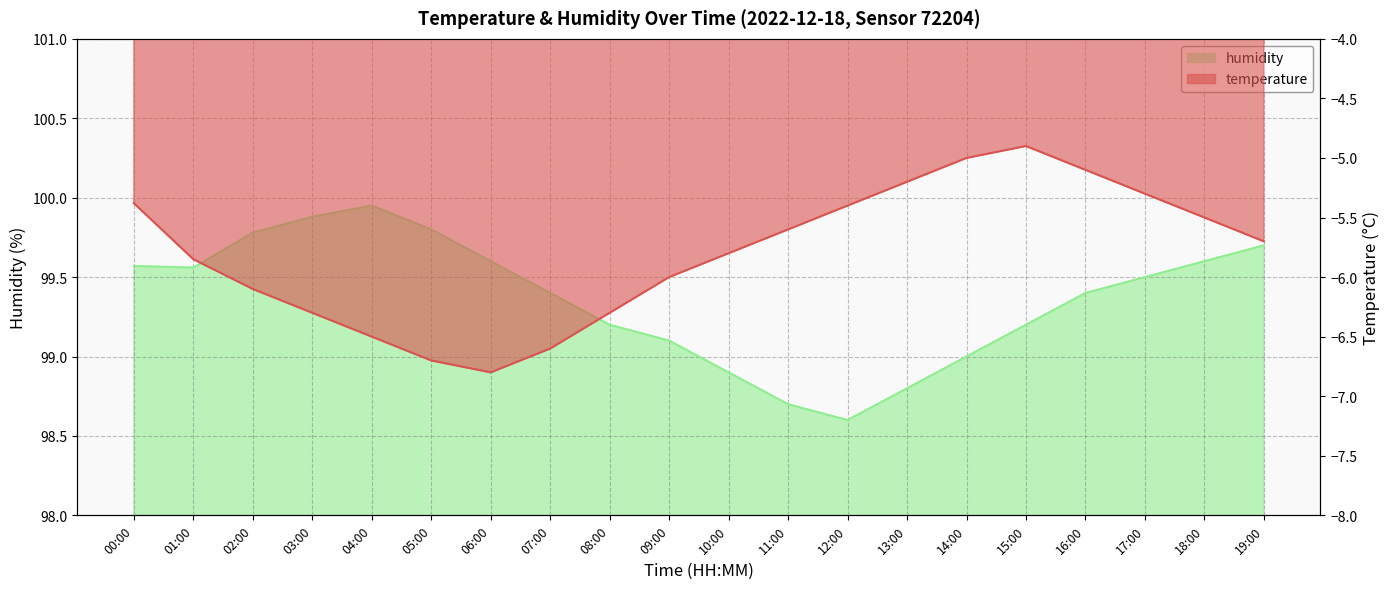

Count the number of categories in the chart.

20